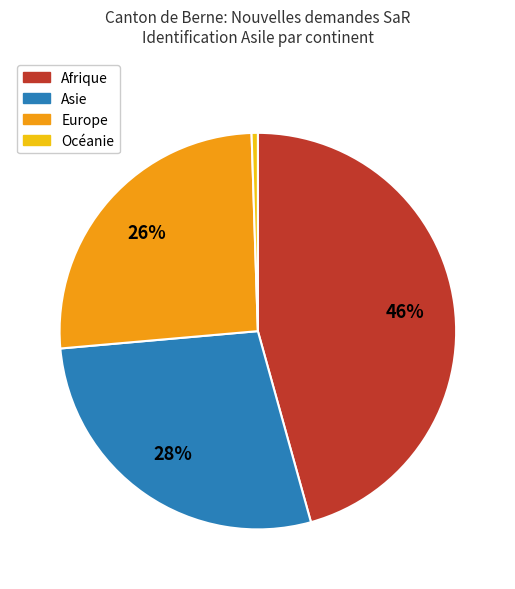

Is there any slice that represents more than half of the pie?

No